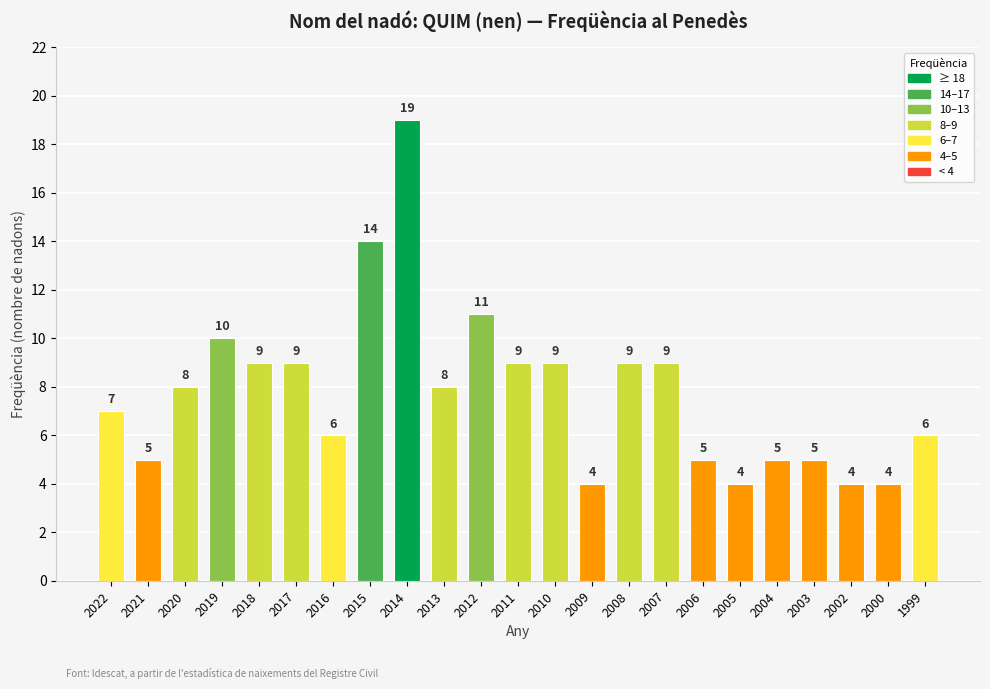

Is it true that the value at 2011 is 9?

True